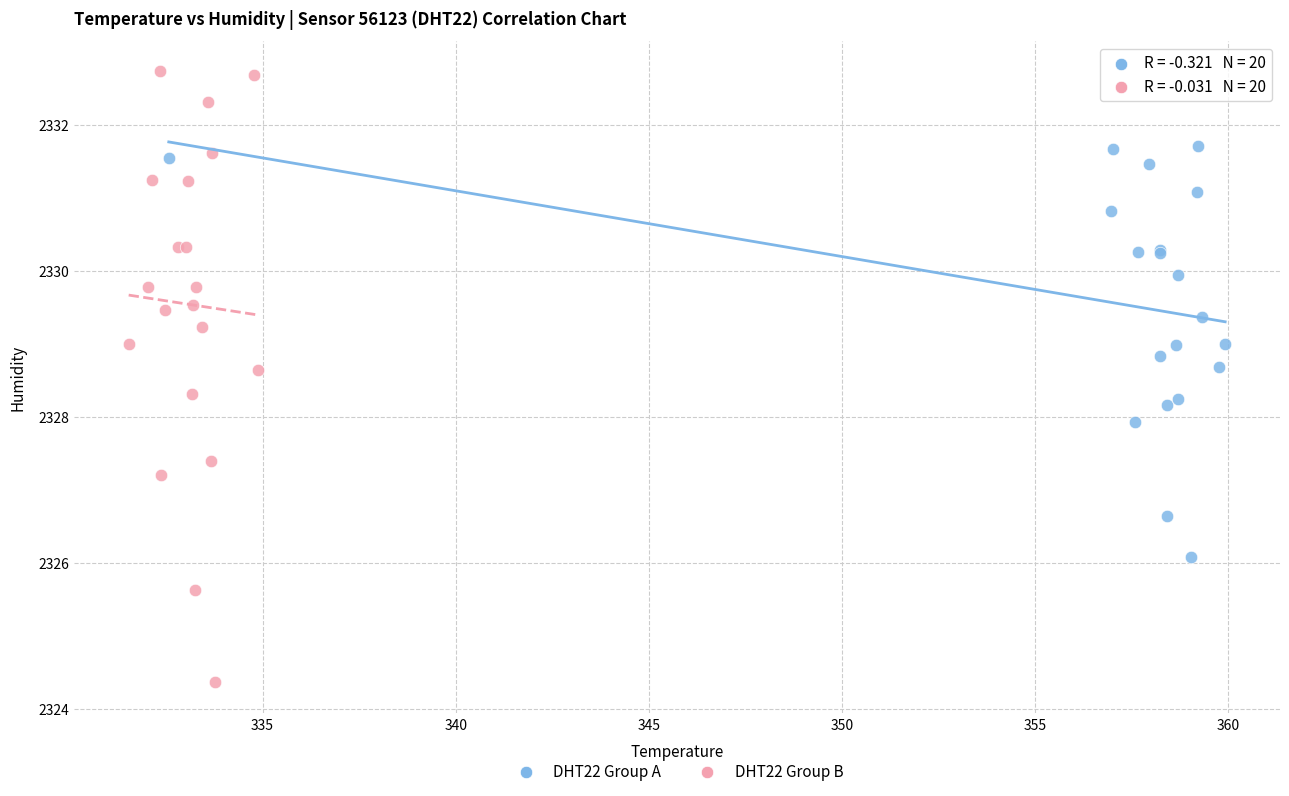

Which series reaches the minimum Y coordinate?

DHT22 Group B